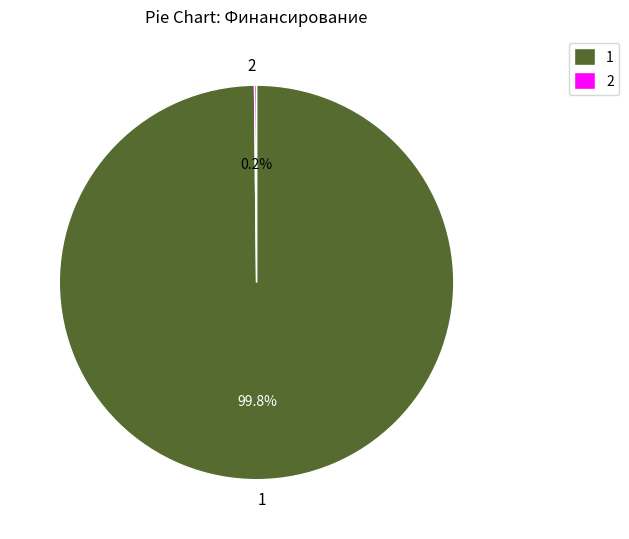

Does any single category account for the majority?

Yes